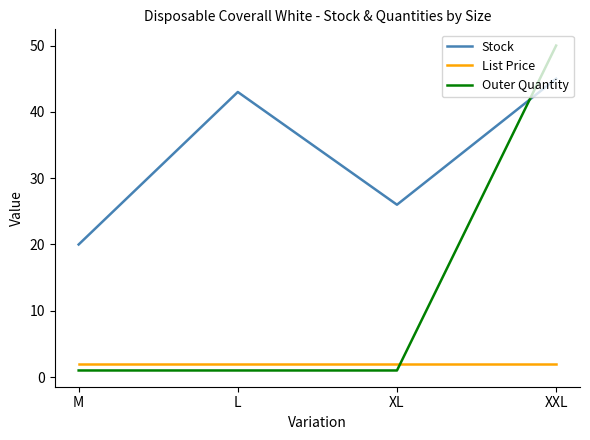

What is the maximum value for Stock?

45.0